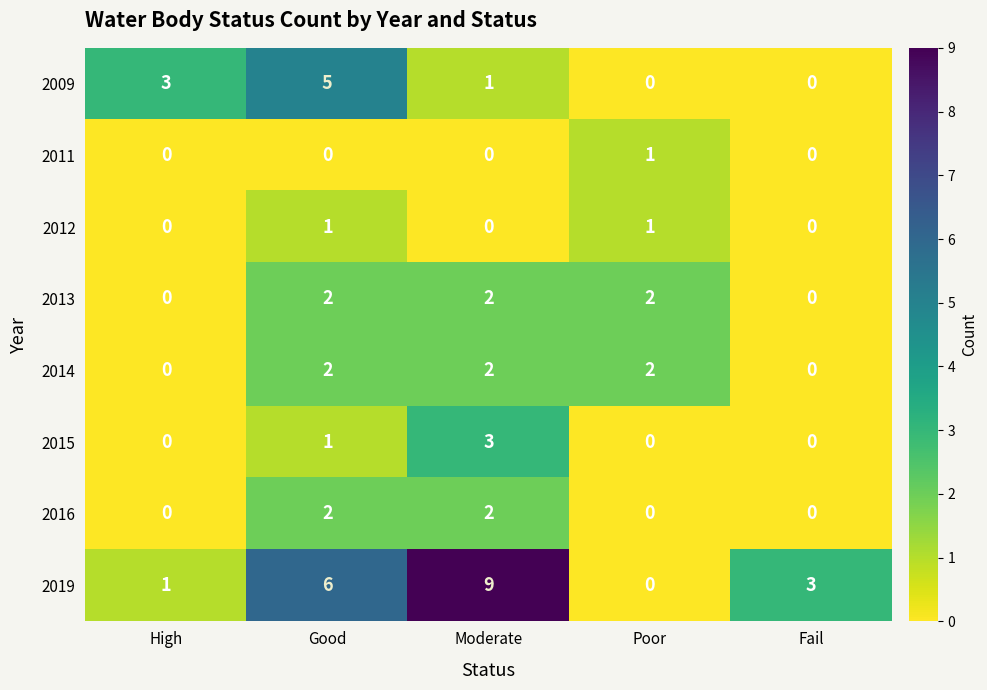

The 2009 series shows 0 at Poor. True or false?

True